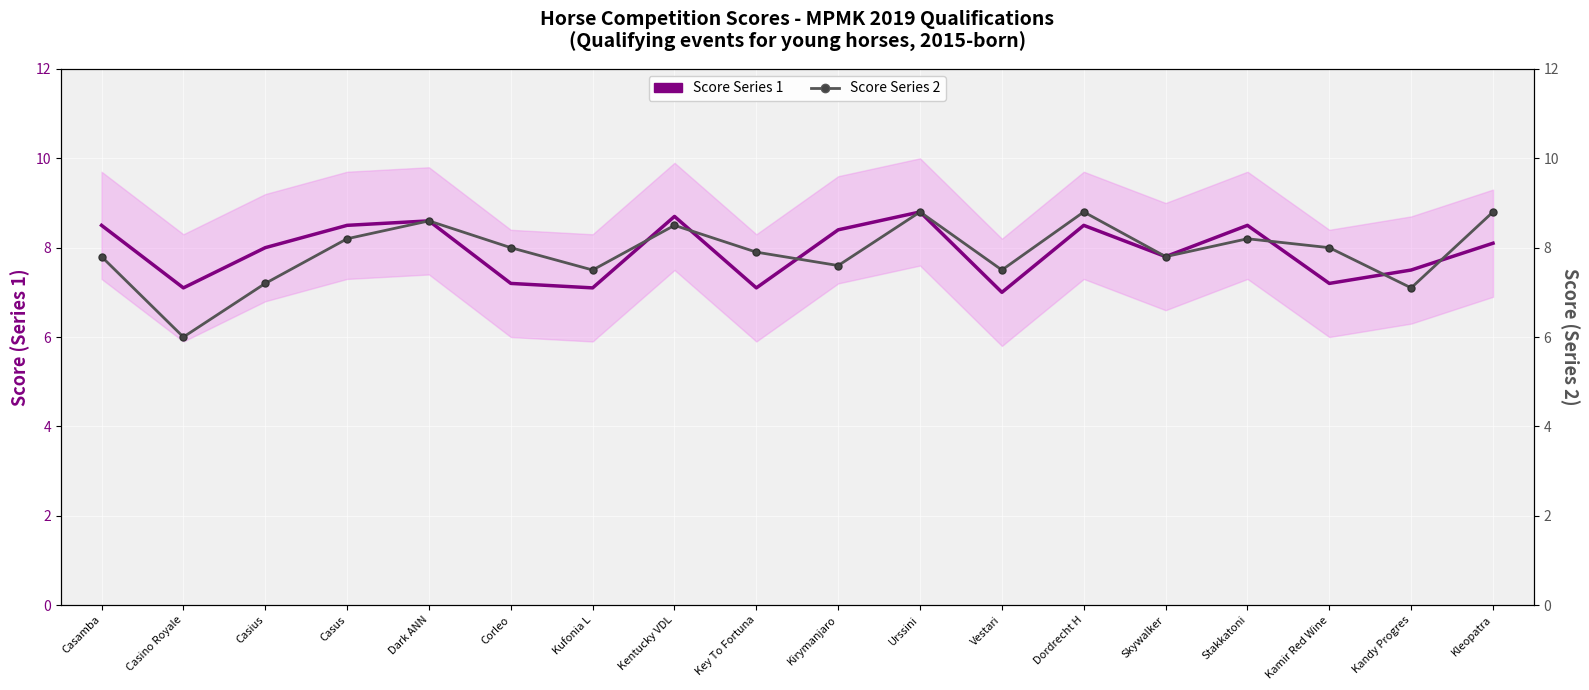

True or false: Score Series 1 has a value of 8.6 at Dark ANN.

True